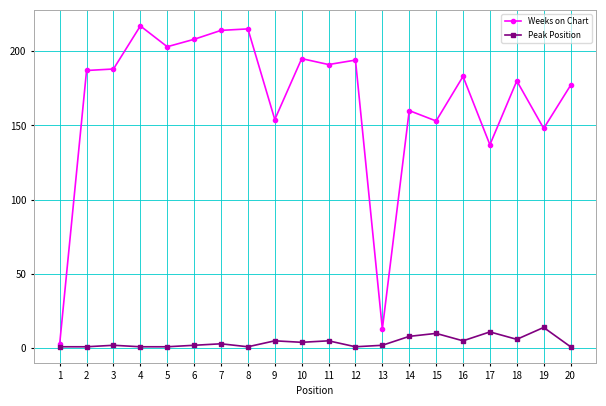

What is the greatest value displayed?

217